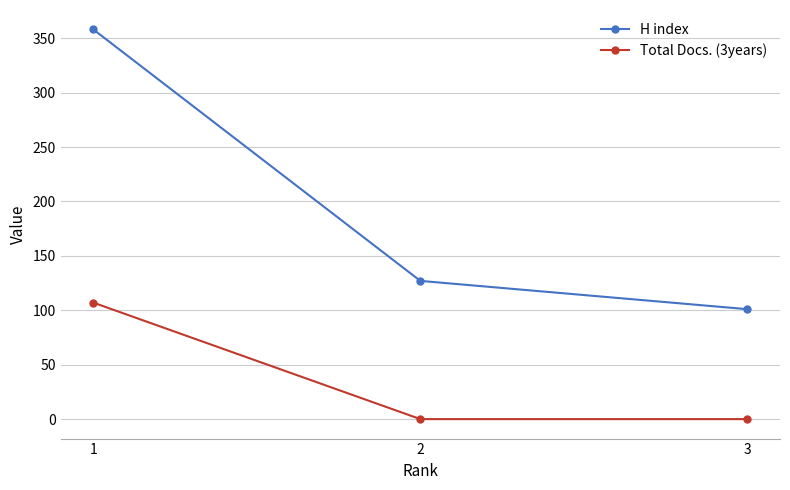

Between 2 and 3, which series saw the biggest shift?

H index